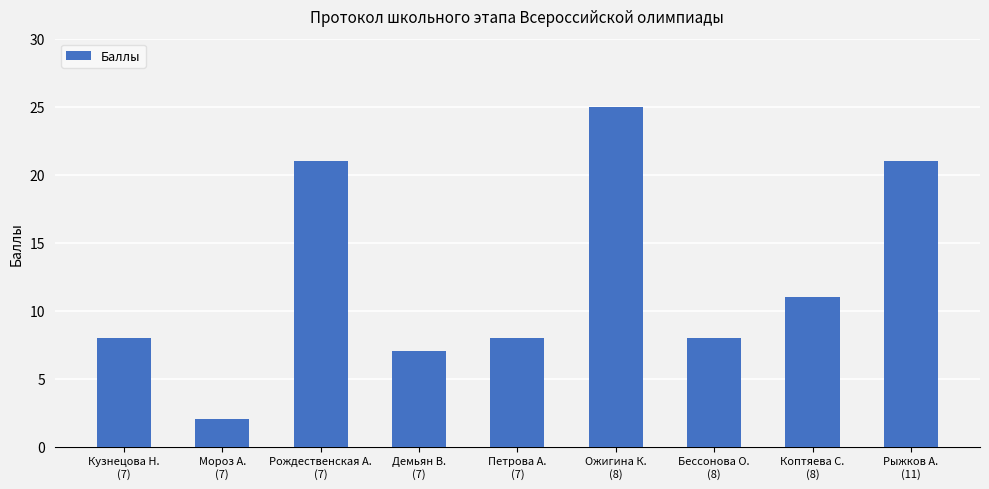

What is the difference between the second highest and minimum values?

19